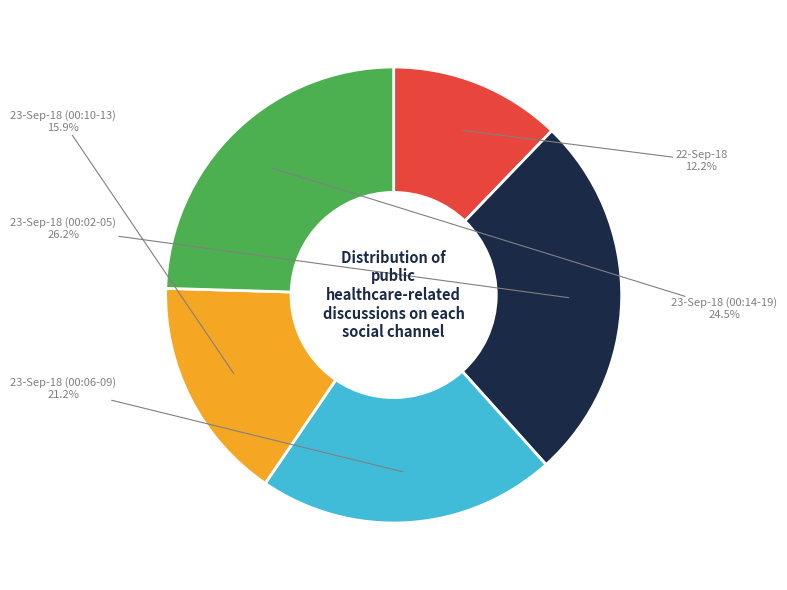

Is there any slice that represents more than half of the pie?

No